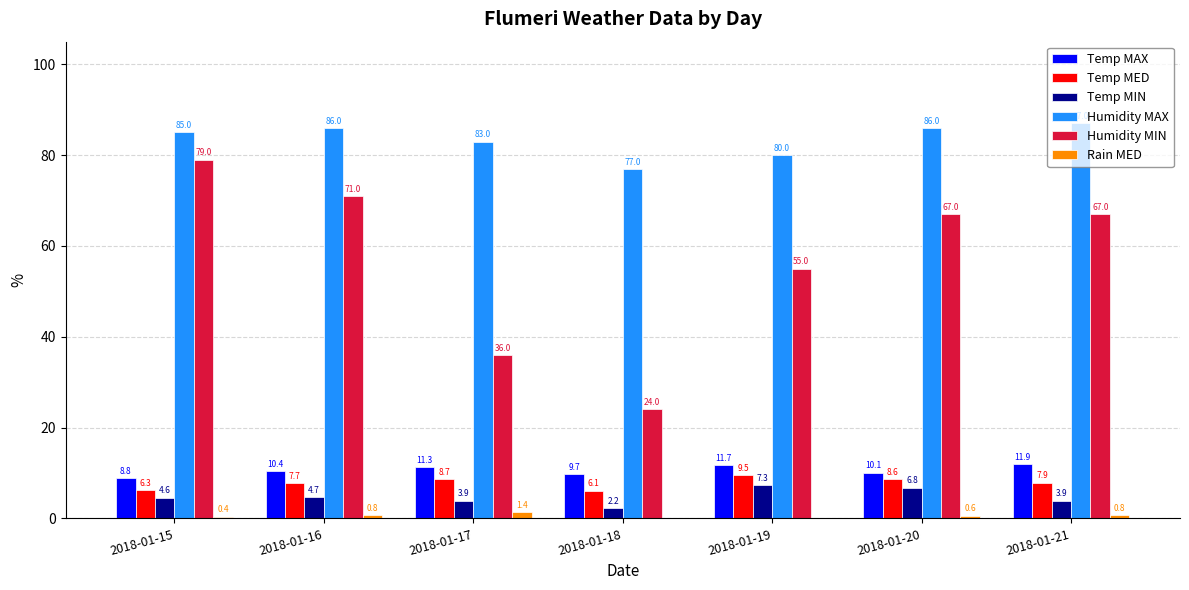

Where is Humidity MIN nearest to the value 51?

2018-01-19